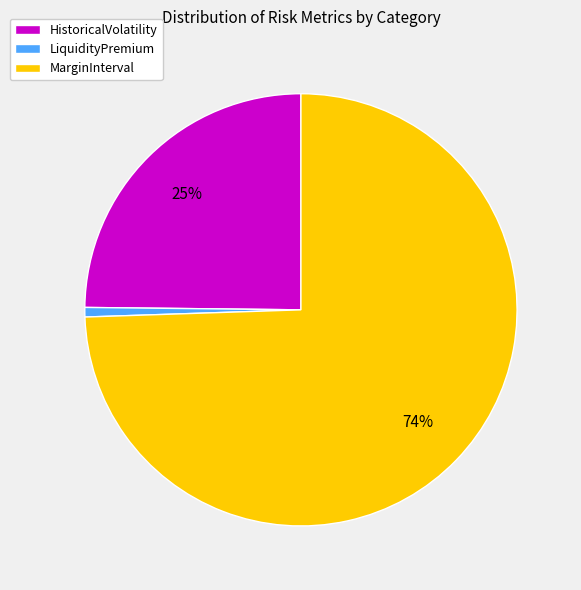

What is the smallest slice in the pie chart?

LiquidityPremium